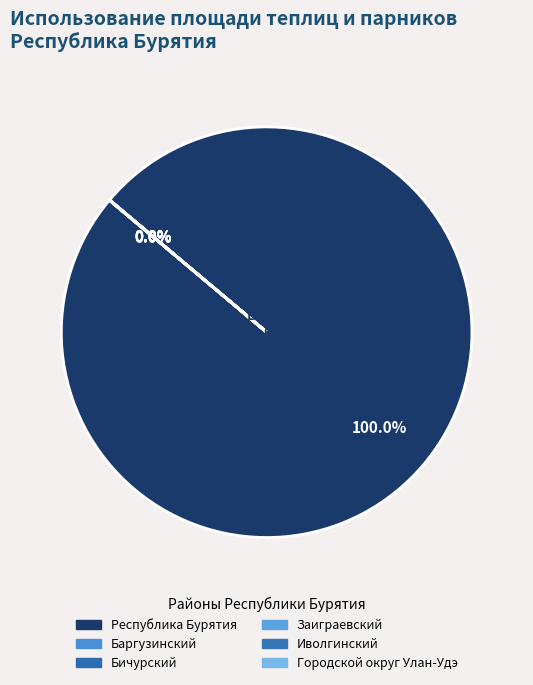

Is there any slice that represents more than half of the pie?

Yes